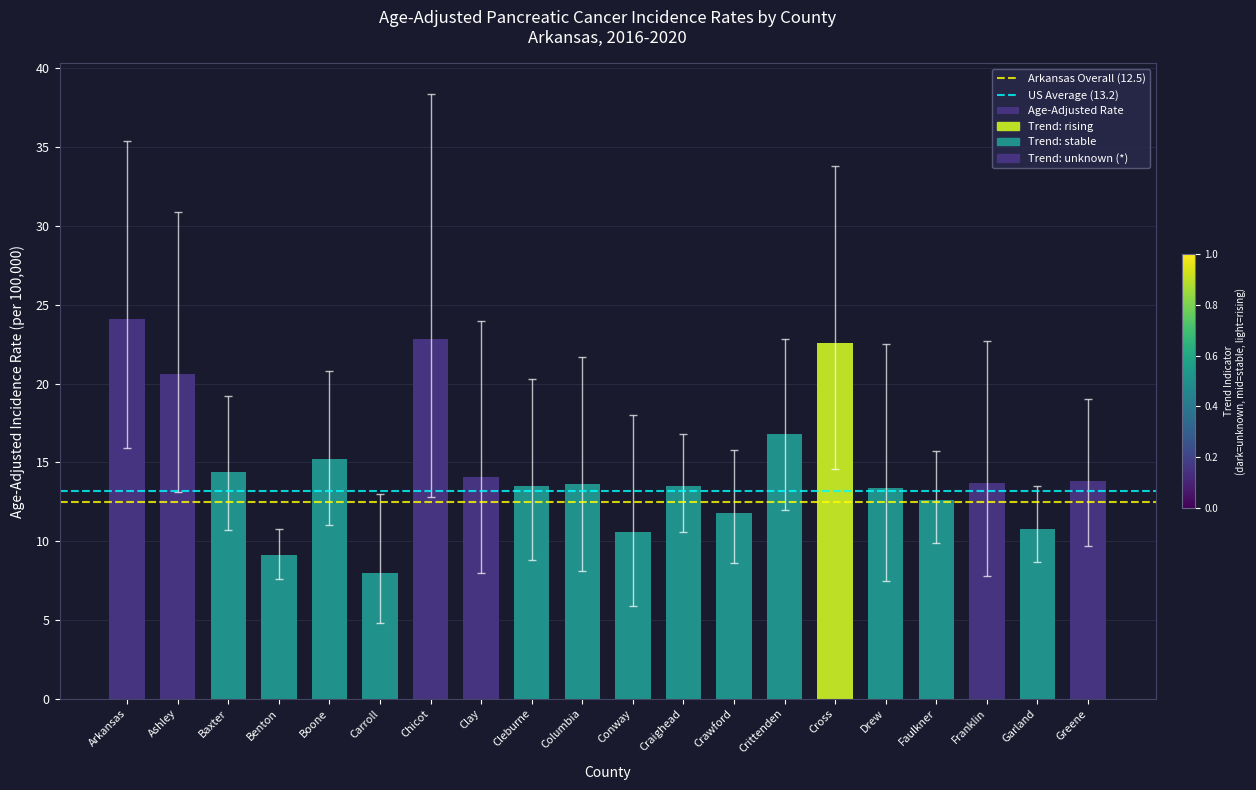

What is the approximate value at Crittenden?

16.8